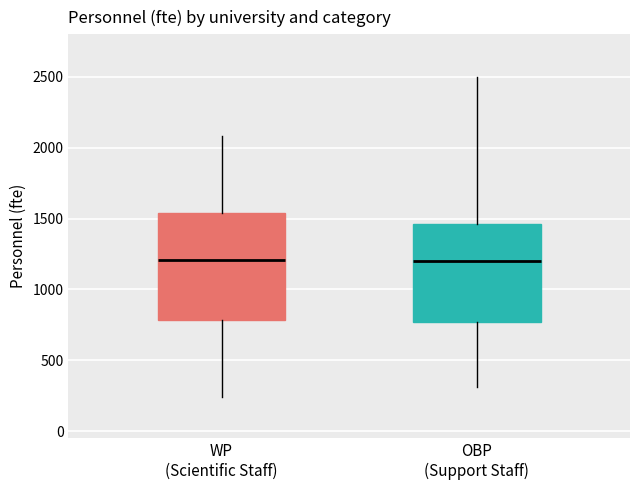

Where does the lower whisker of the box for WP (Scientific Staff) end on the y-axis? The values are not printed on the chart, so give them approximately, as read against the axis.

250